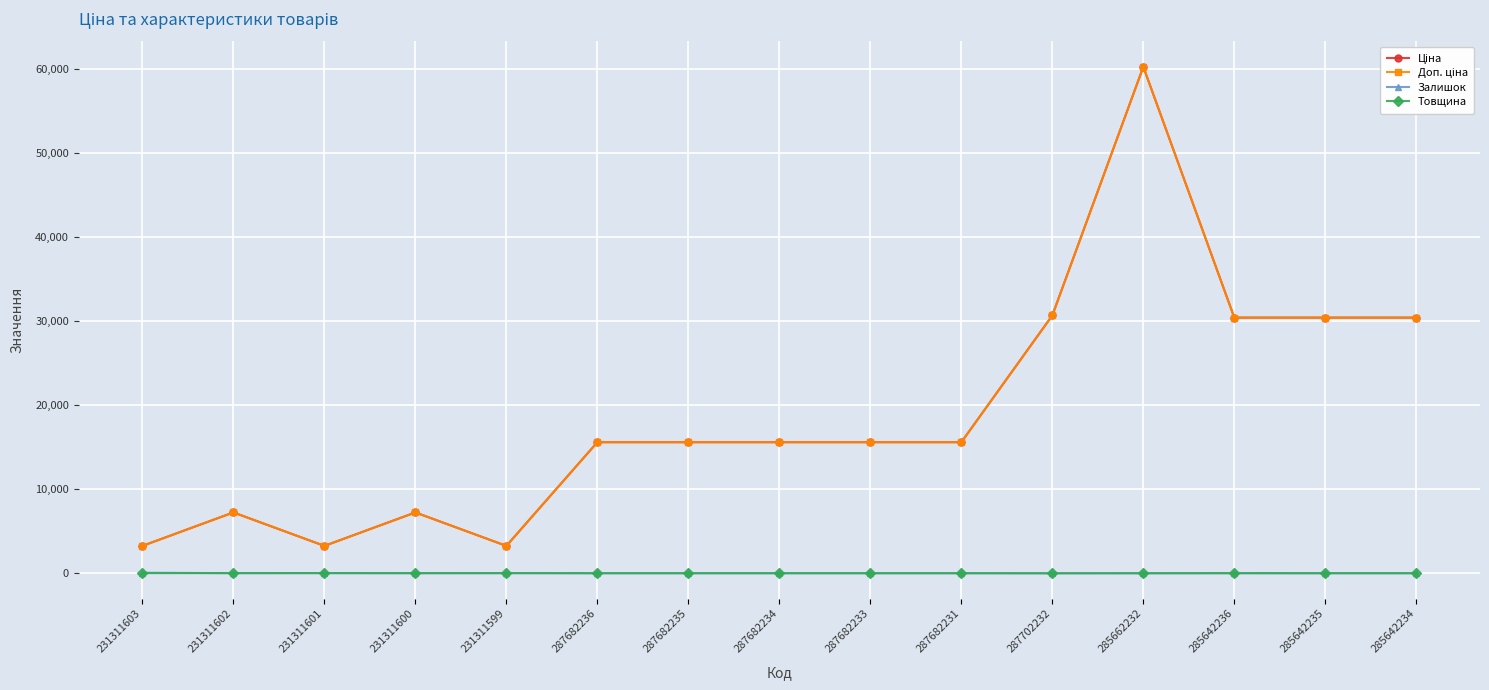

At how many categories does at least one series exceed 20118?

5